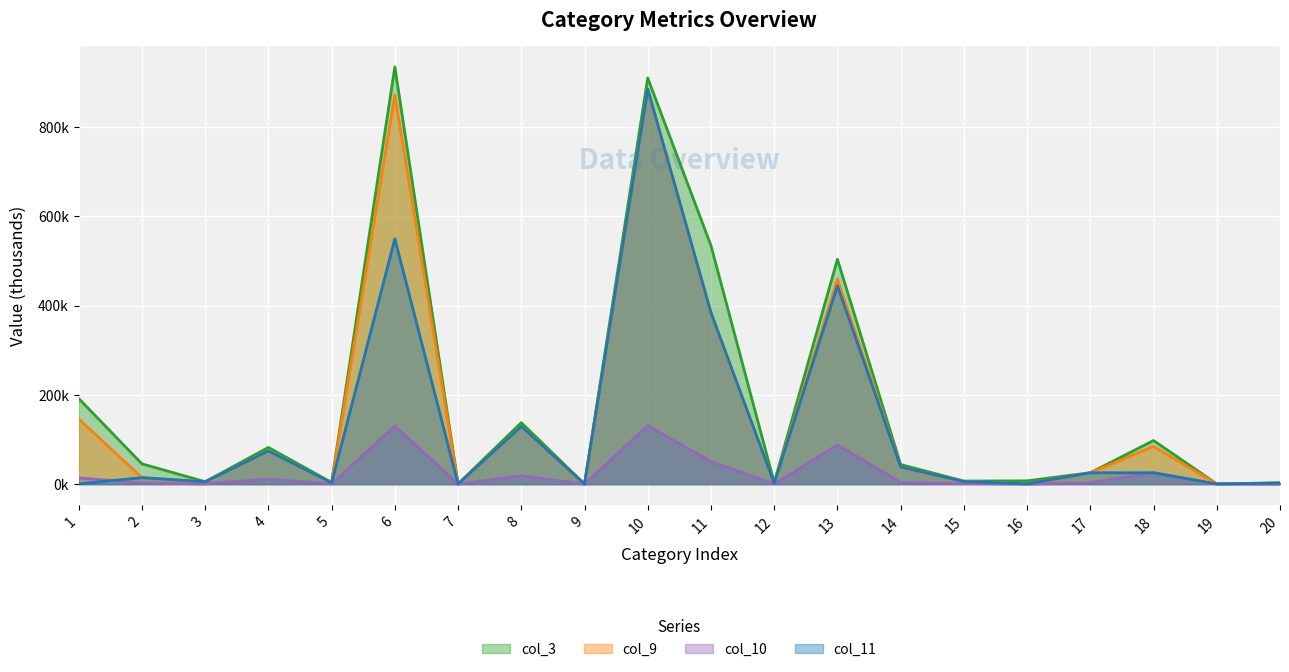

True or false: col_3 has more than 0 interior local peaks.

True